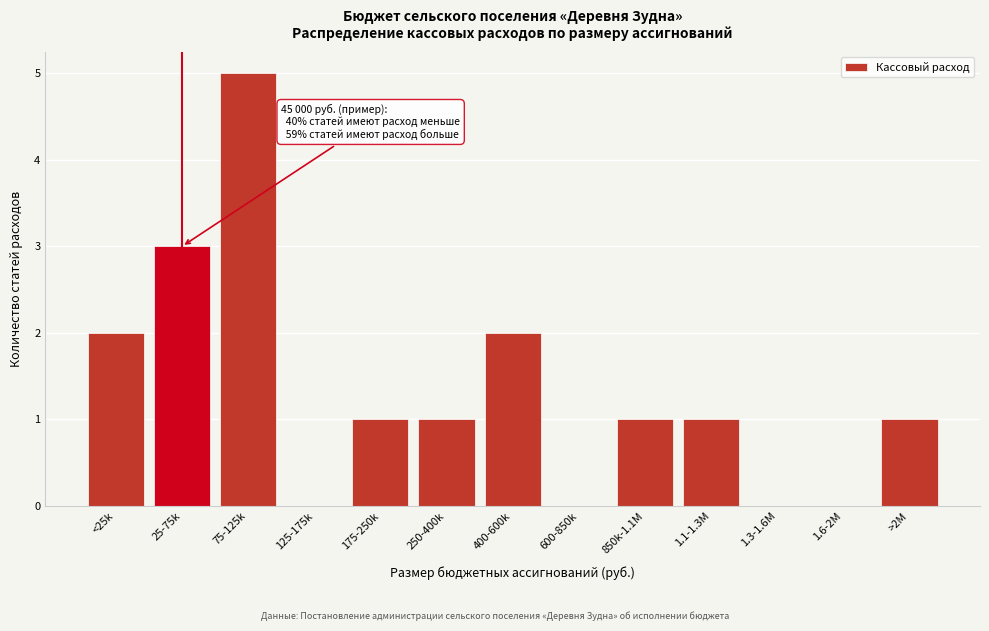

Reading left to right, list all the values displayed in this chart.

<25k=2	25-75k=3	75-125k=5	125-175k=0	175-250k=1	250-400k=1	400-600k=2	600-850k=0	850k-1.1M=1	1.1-1.3M=1	1.3-1.6M=0	1.6-2M=0	>2M=1